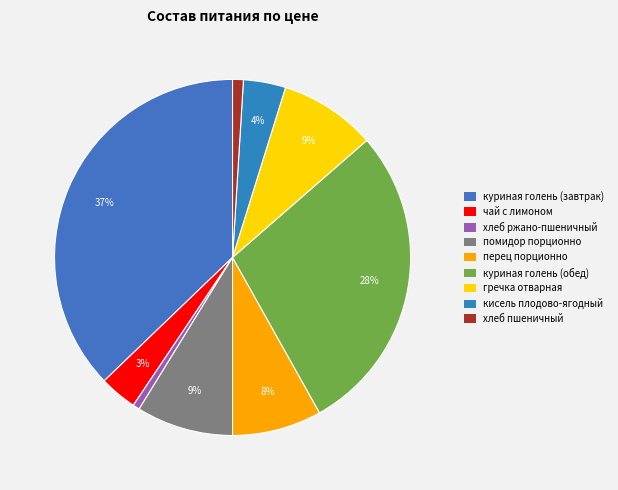

How many segments does this pie chart have?

9